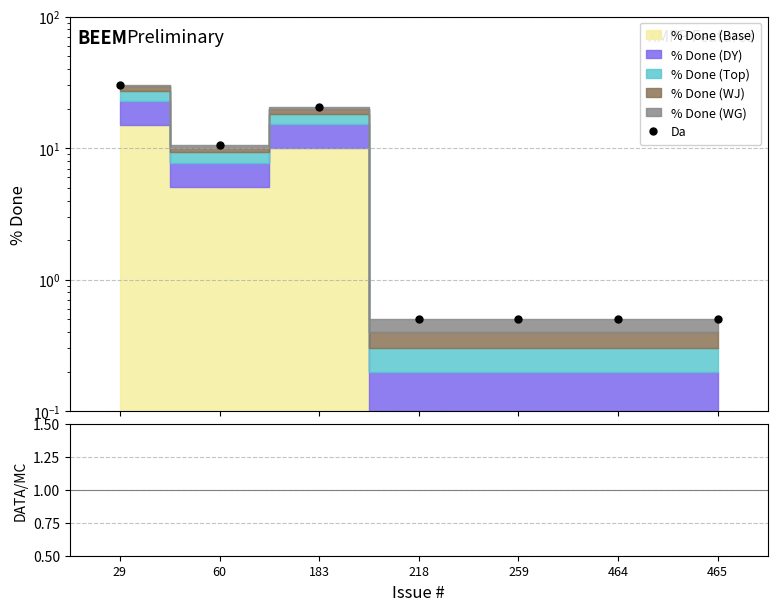

Reading left to right, transcribe all the data shown in this chart.

Da: 29=30.5	60=10.5	183=20.5	218=0.5	259=0.5	464=0.5	465=0.5
Ratio: 29=2.0	60=2.0	183=2.0	218=2.5	259=2.5	464=2.5	465=2.5